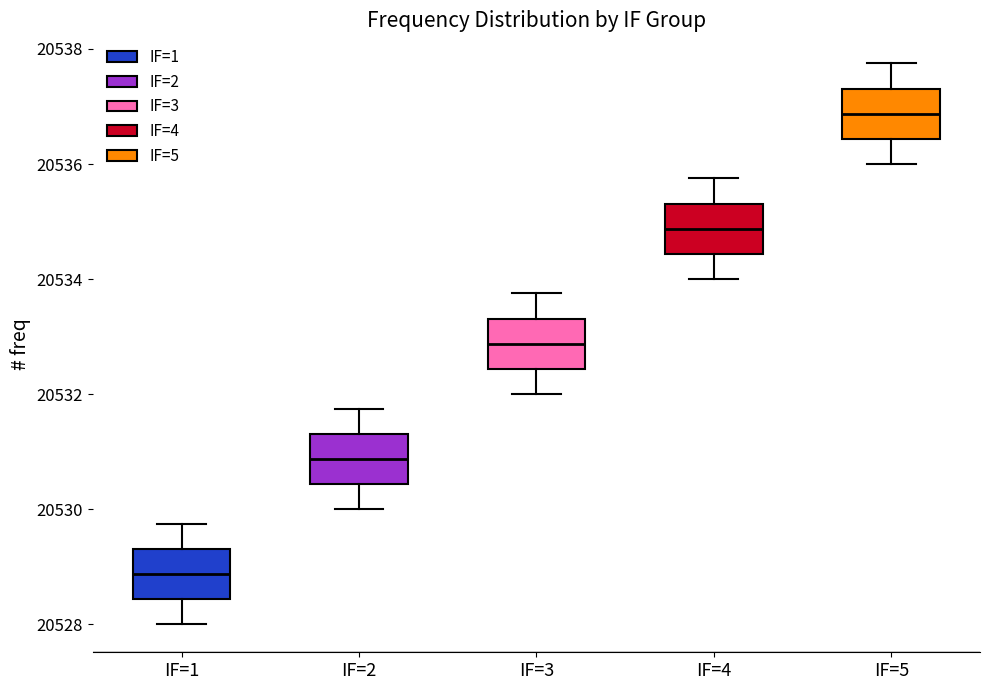

Where does the median line of the box for IF=5 sit on the y-axis? The values are not printed on the chart, so give them approximately, as read against the axis.

20536.8